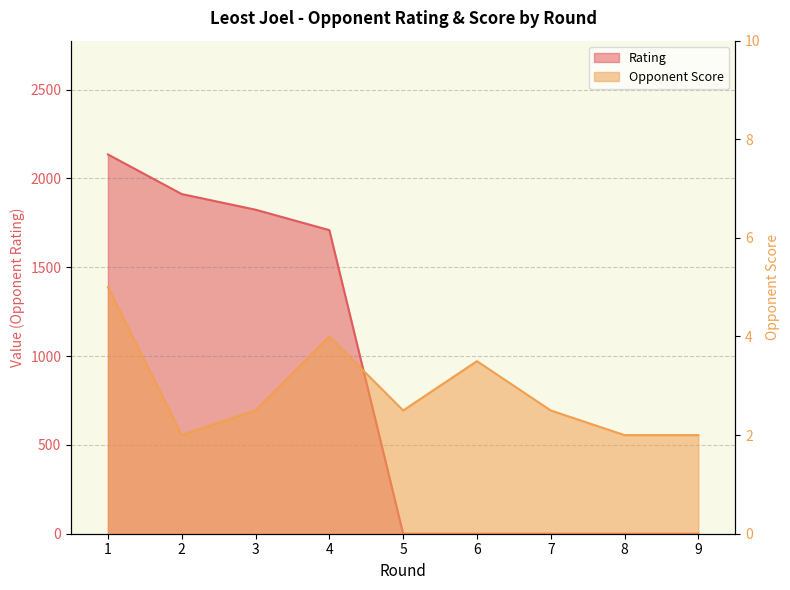

At which category does the chart reach its minimum across all series?

5